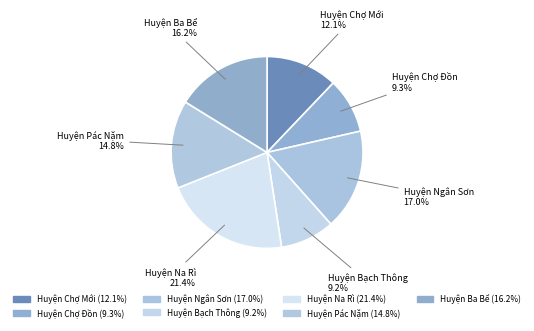

Which has a higher value, Huyện Chợ Mới or Huyện Pác Nặm?

Huyện Pác Nặm